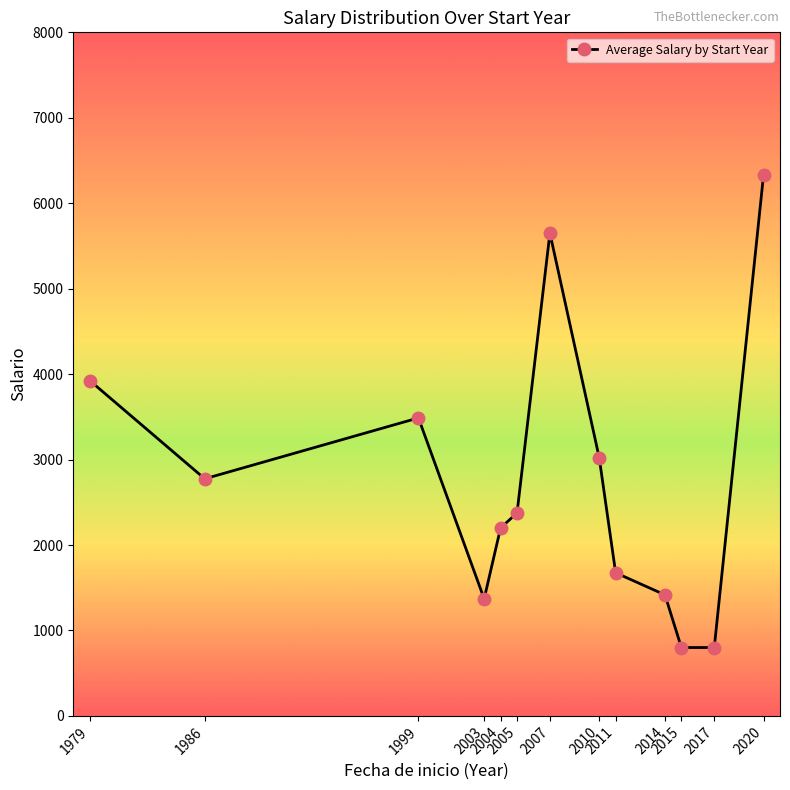

What is the greatest value displayed?

6333.3